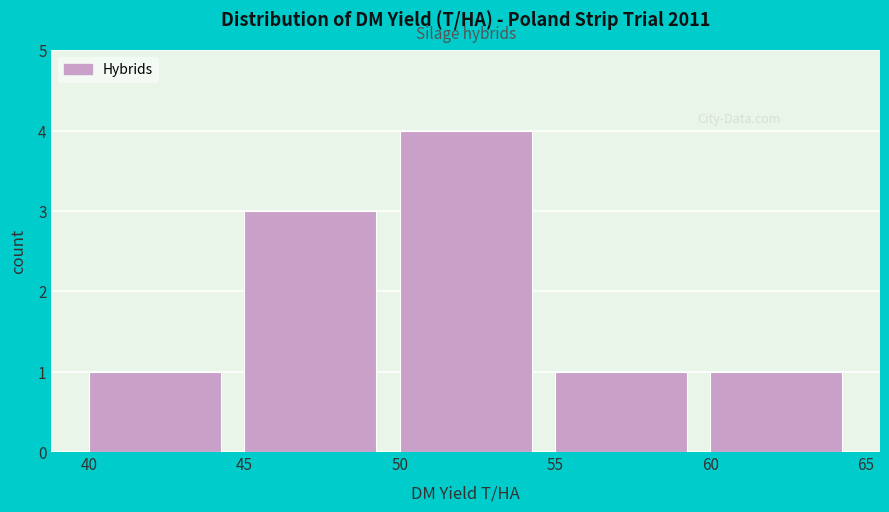

How tall is the bar that spans 45 to 50 on the x-axis? The values are not printed on the chart, so give them approximately, as read against the axis.

3